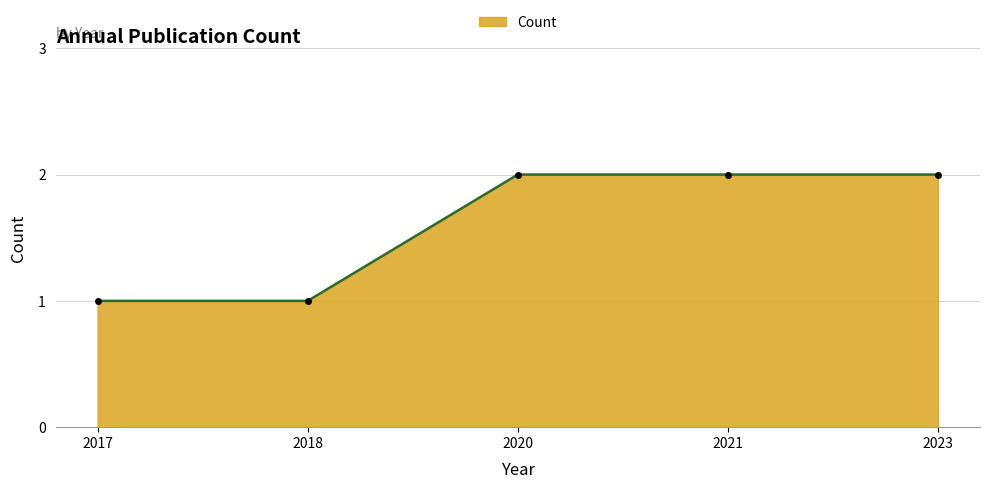

True or false: the data shows 1 at 2021.

False